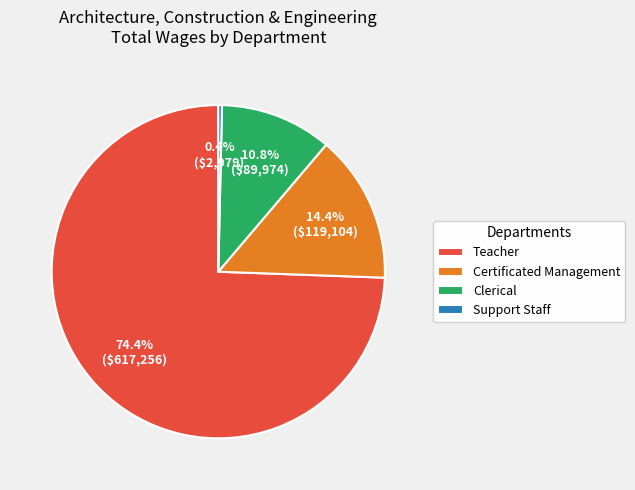

Which has a higher value, Support Staff or Certificated Management?

Certificated Management